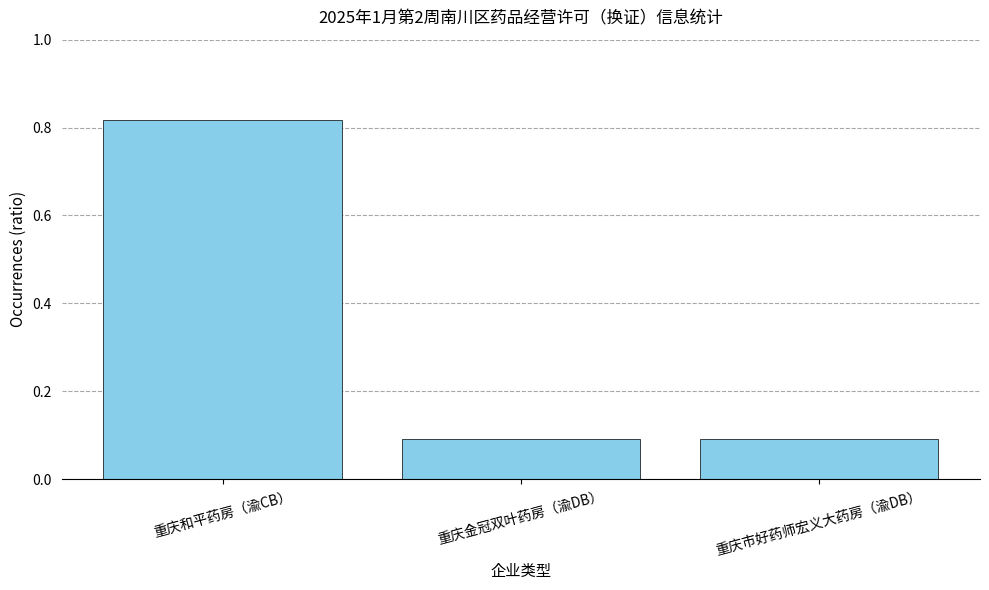

Are the bars horizontal?

No